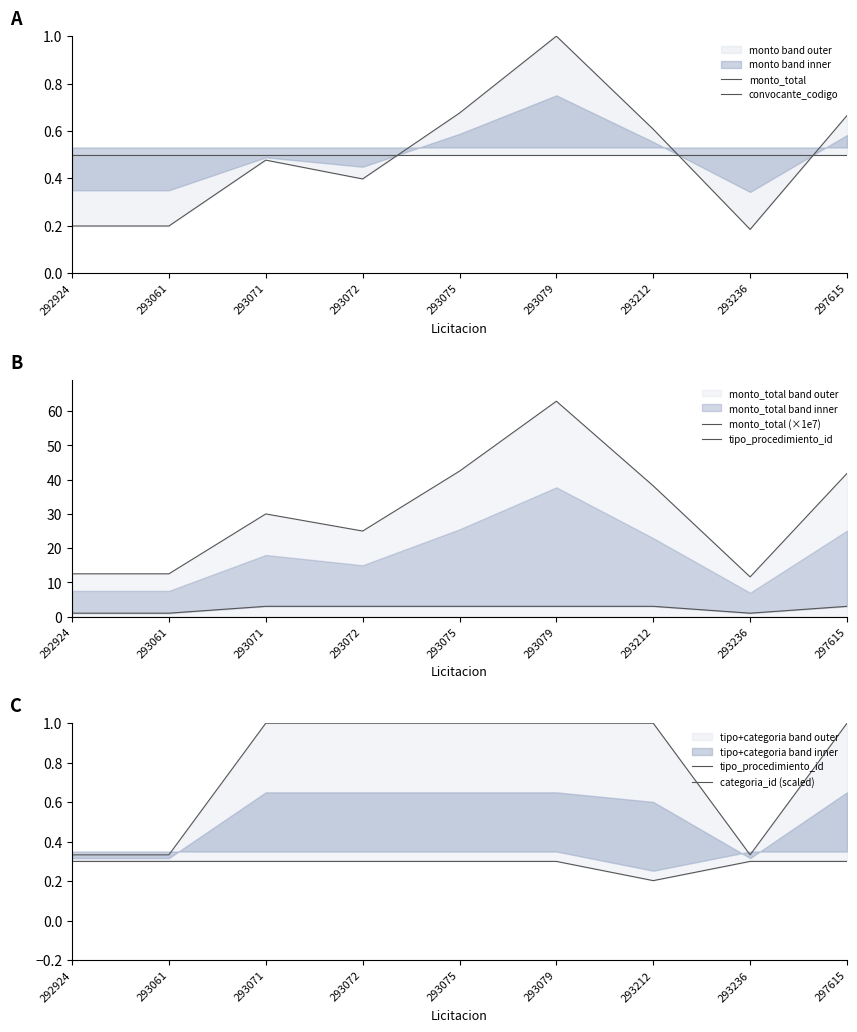

Which series has the widest spread of values?

monto_total (×1e7)